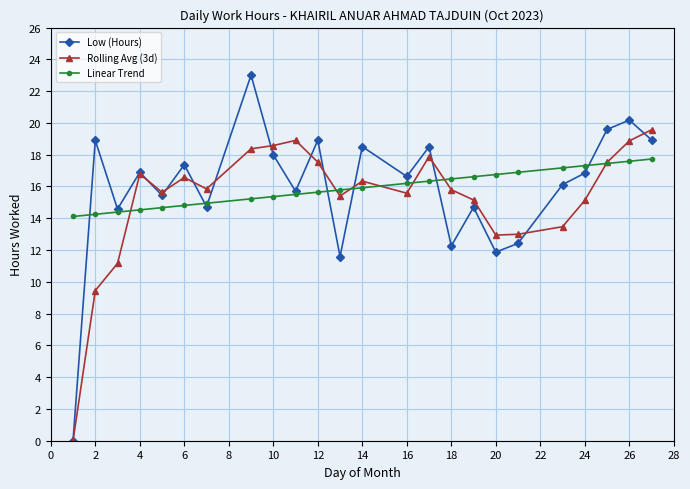

What is the value of the Linear Trend point at the 13th from the left?

15.9